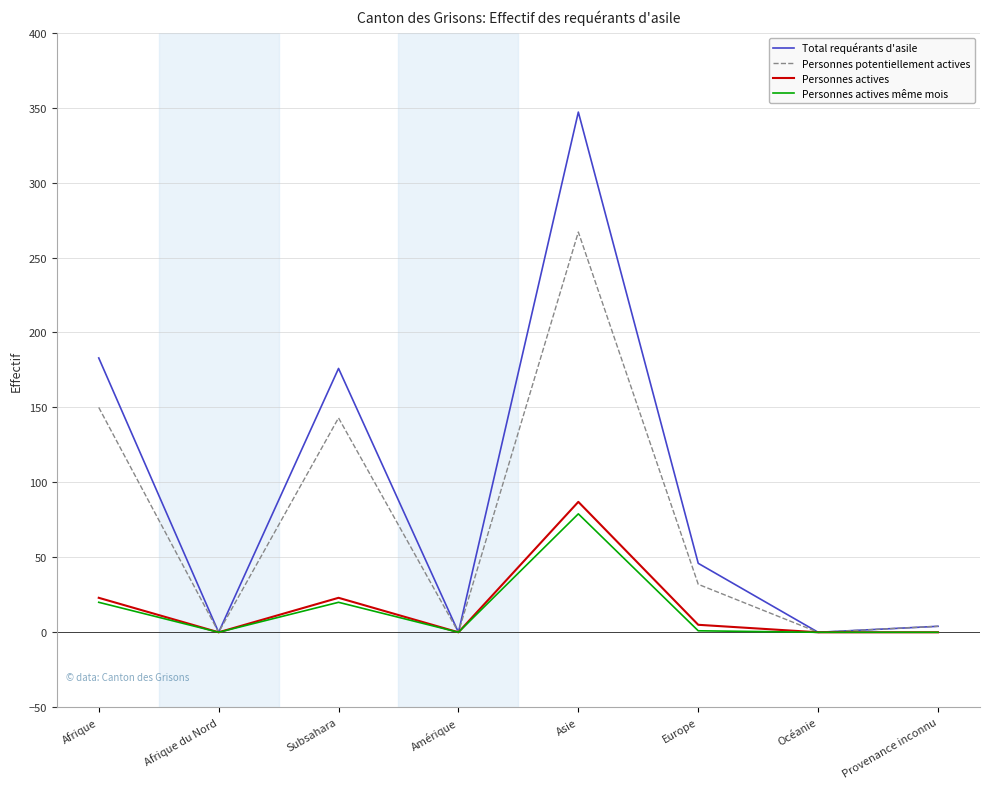

At which category does the chart reach its peak across all series?

Asie